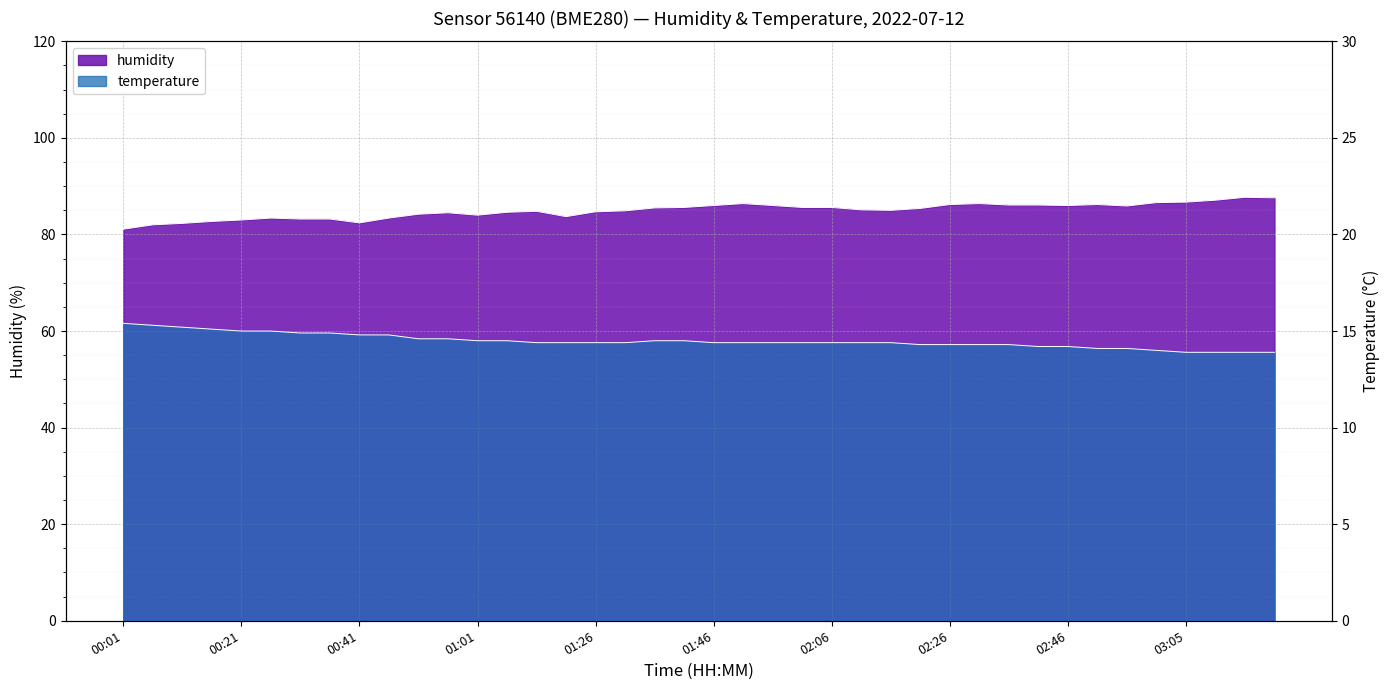

List the series in order of their peak value, lowest first.

temperature, humidity